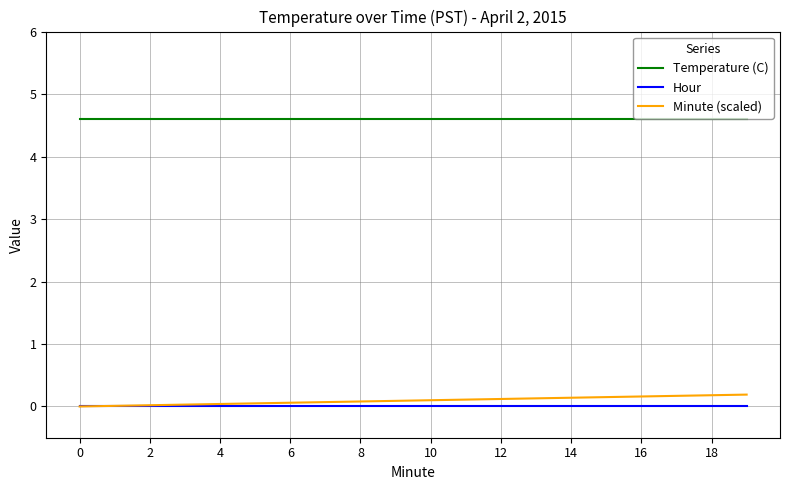

Which series has the largest total across all categories?

Temperature (C)